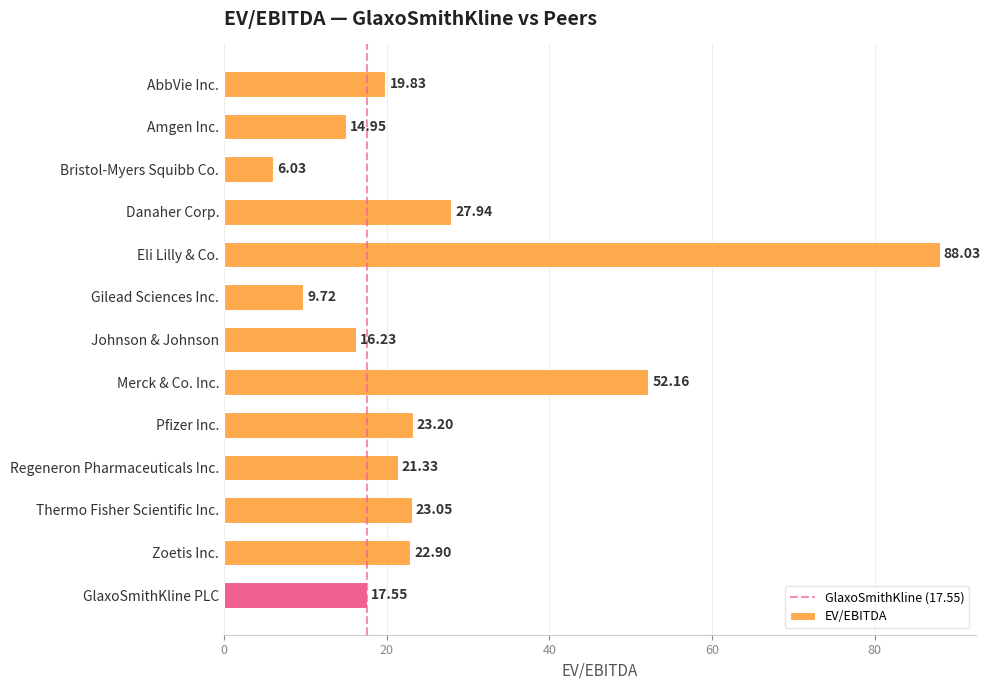

At which category does the chart reach its minimum across all series?

Bristol-Myers Squibb Co.